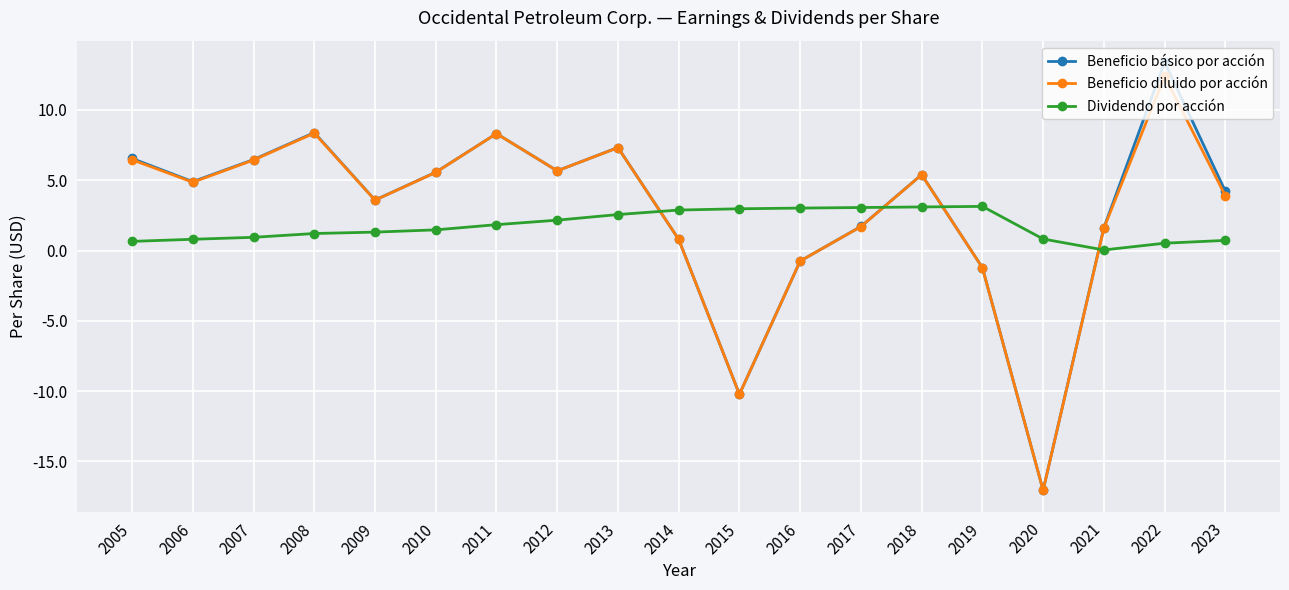

What value does the Dividendo por acción series have at 2010?

1.5